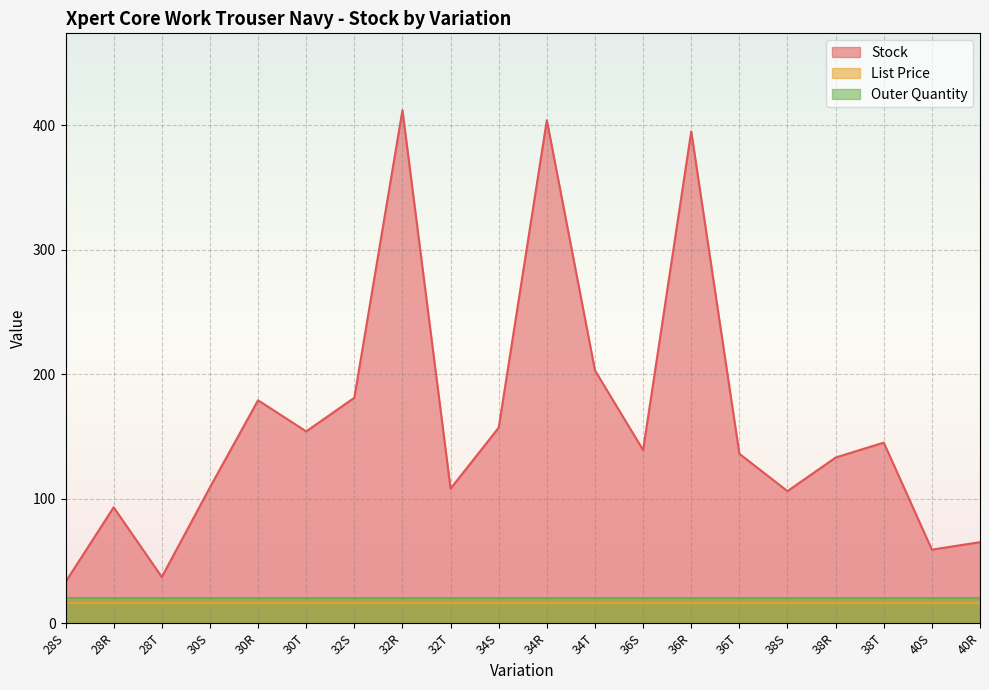

What are all the series names shown in the legend?

Stock, List Price, Outer Quantity